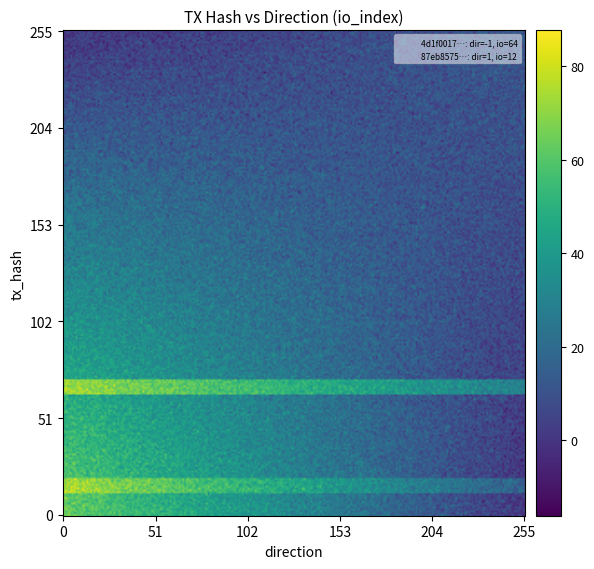

Which series has the widest spread of values?

4d1f00176310e2291b0982b031960d936283612